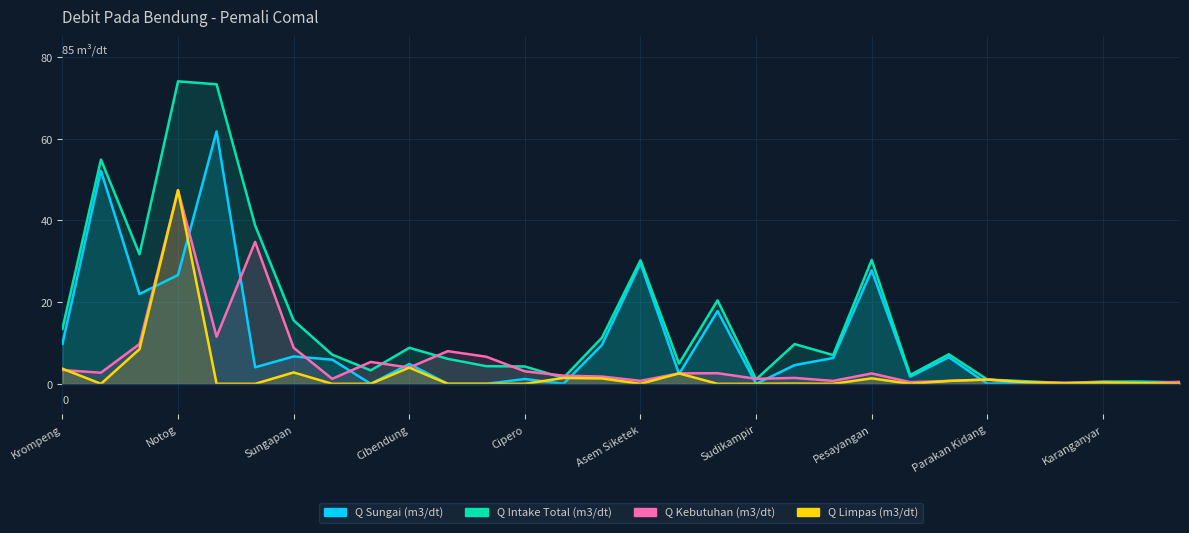

Rank the categories by Q Intake Total (m3/dt) value from lowest to highest.

Lenggor, Kemaron, Karanganyar, Beji, Gondang, Parakan Kidang, Sudikampir, Cawitali, Sidapurna, Nambo, Cipero, Danawarih, Tapak Menjangan, Dukuhjati, Kejene, Cisadap, Gangsa, Cibendung, Mejagong, Kd.Dowo Kramat, Krompeng, Sungapan, Padurekso, Asem Siketek, Pesayangan, Kaliwadas, Brondong, Pesantren Kletak, Sukowati, Notog